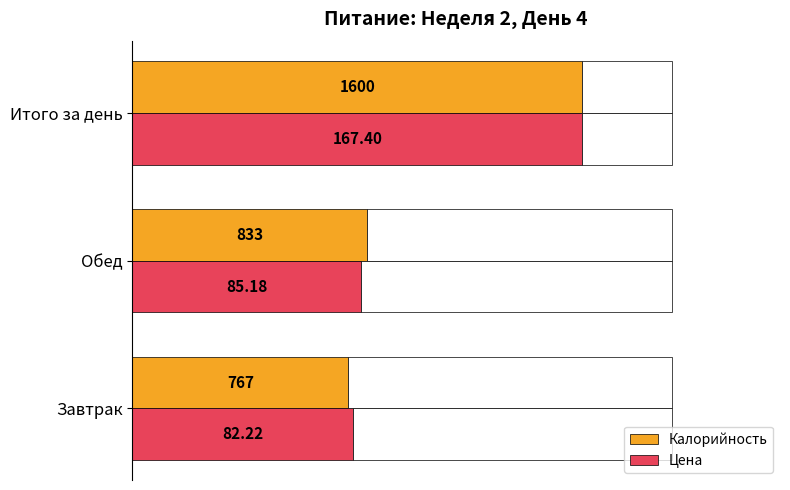

What are all the series names shown in the legend?

Калорийность, Цена